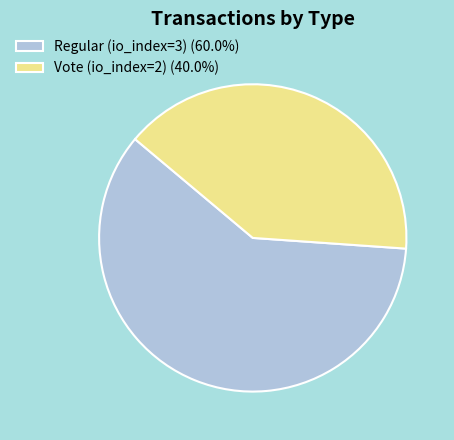

What is the ratio of the value at Vote (io_index=2) (40.0%) to the value at Regular (io_index=3) (60.0%)?

0.7